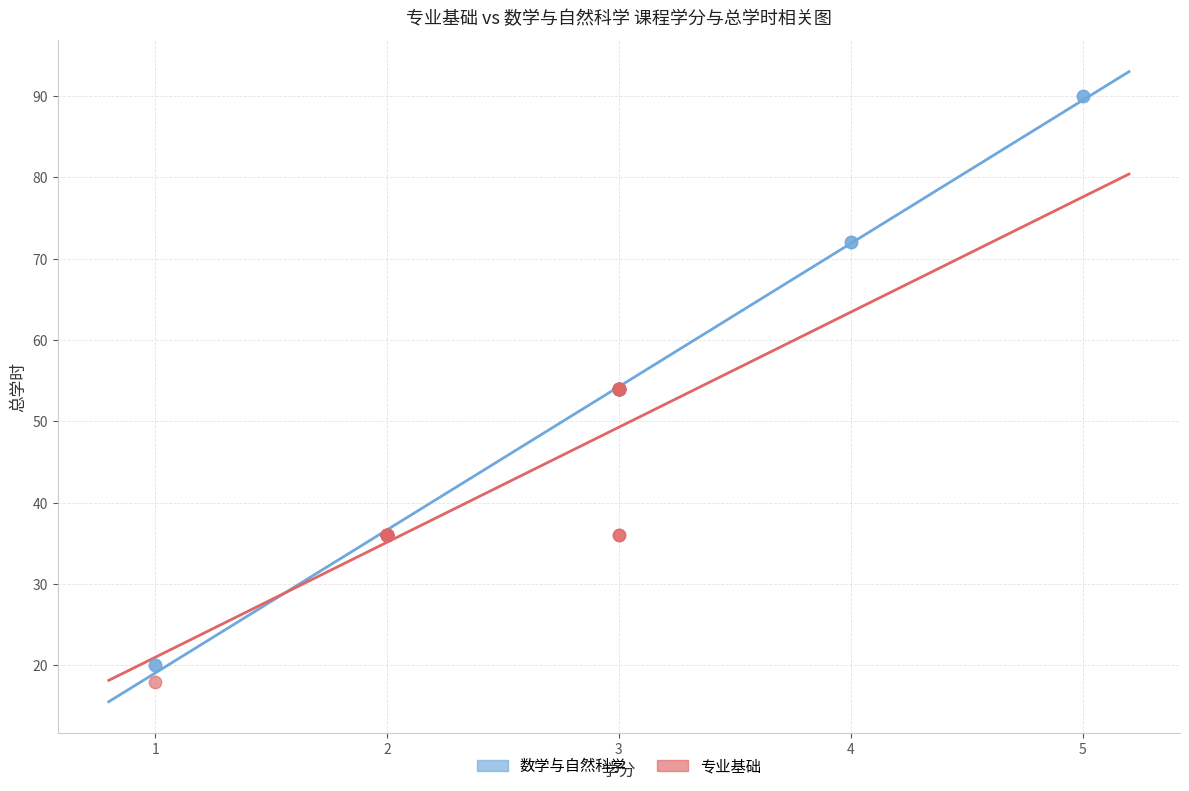

Which series reaches the maximum Y coordinate?

数学与自然科学